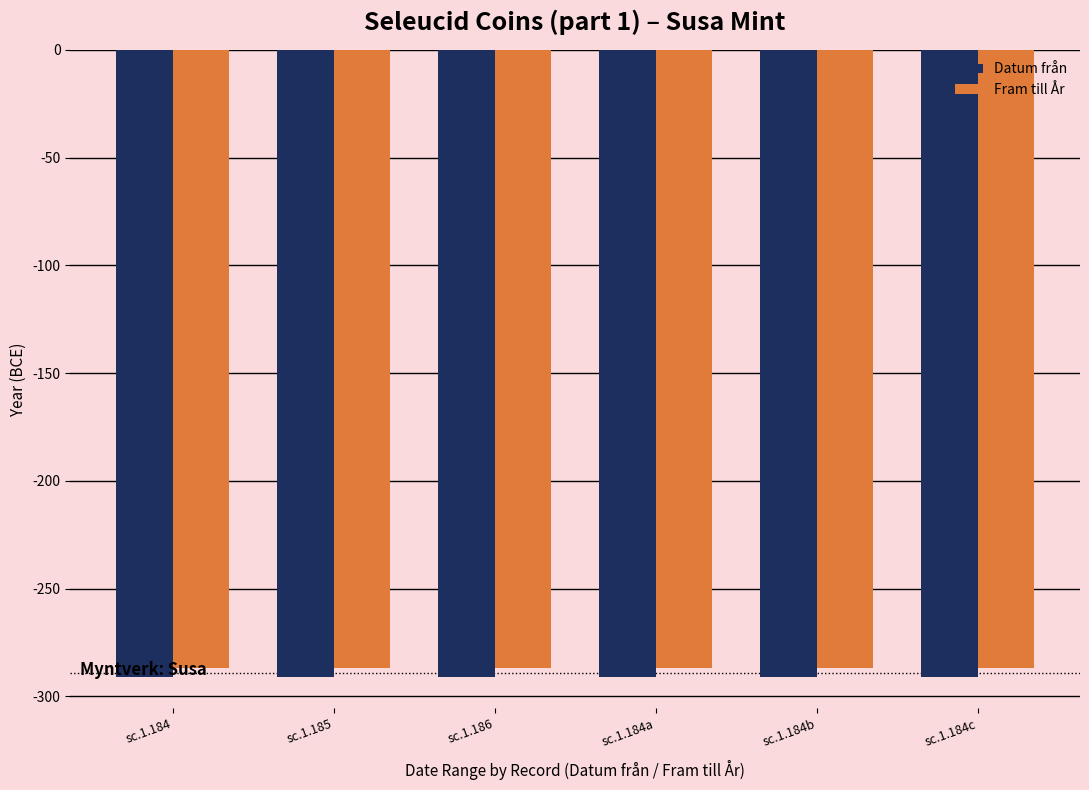

Rank the series at sc.1.184a from highest to lowest value.

Fram till År, Datum från